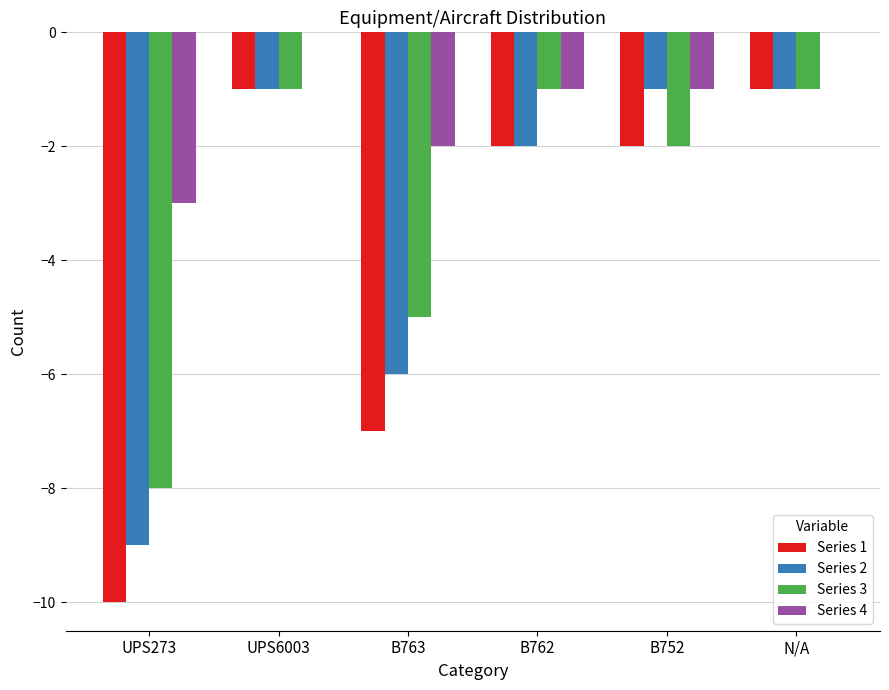

What is the sum of the Series 1 values at N/A and B762?

-3